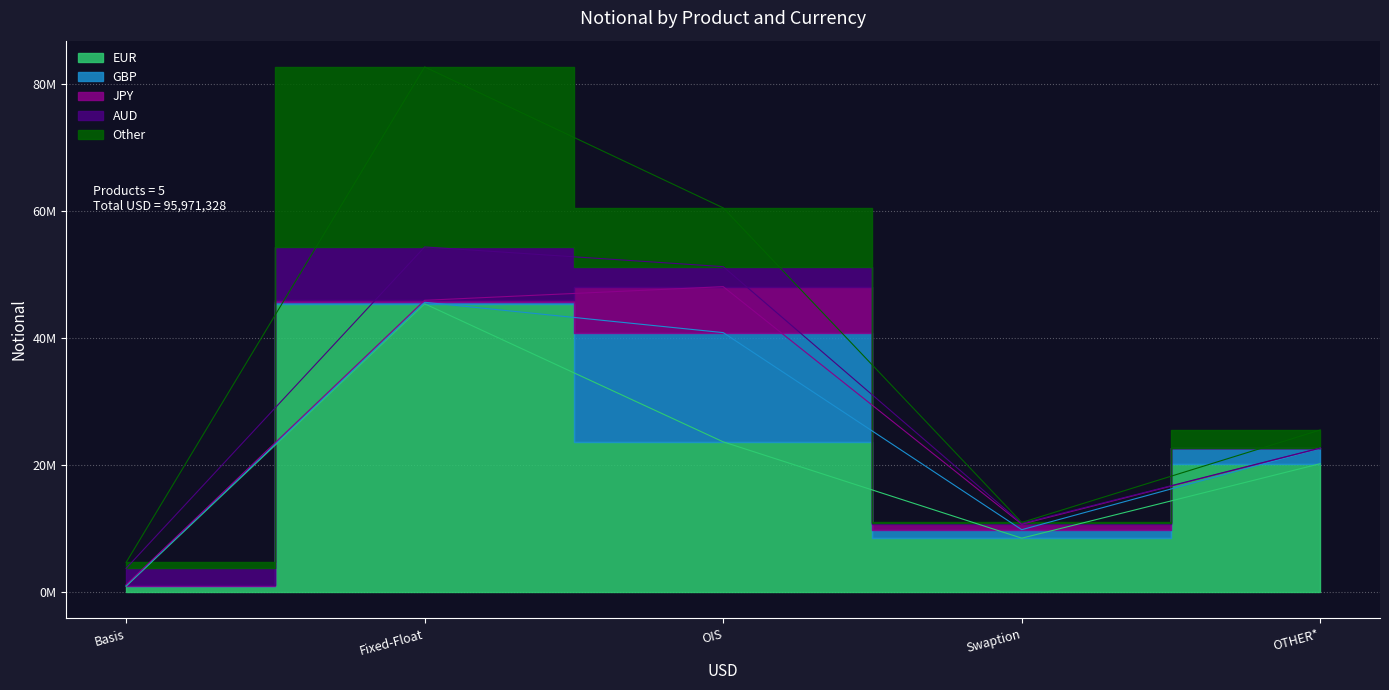

How many categories are shown in the chart?

5